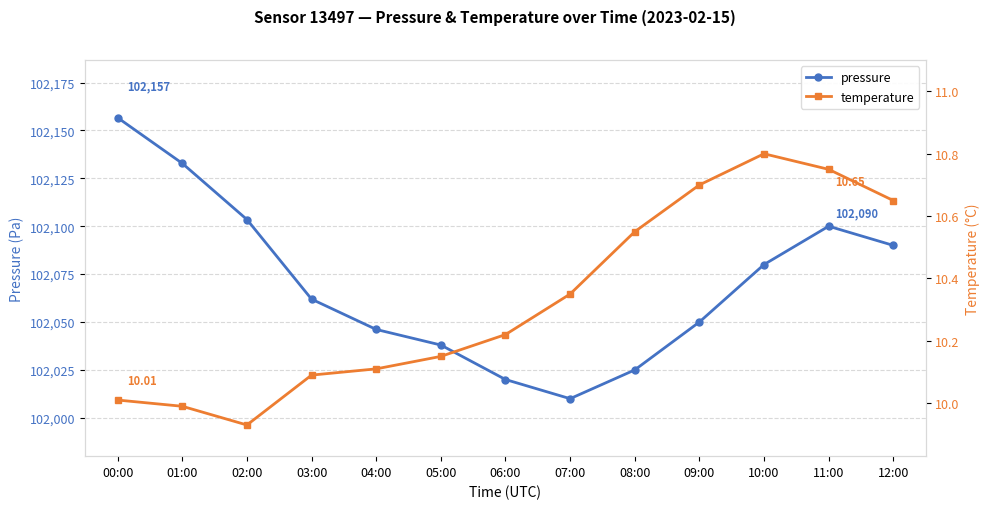

What is the minimum value for temperature?

9.9